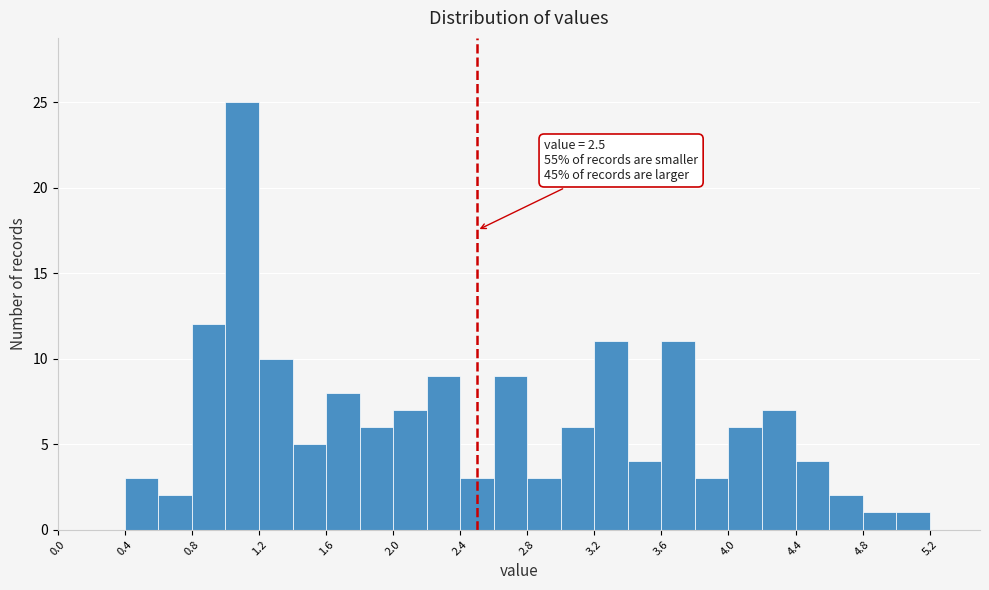

Which range on the x-axis has the tallest bar?

1.0 to 1.2